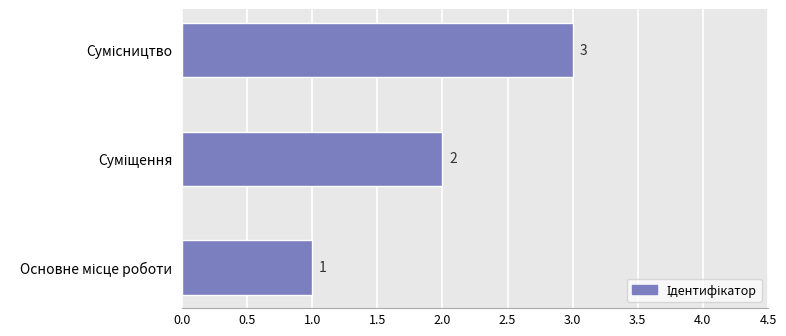

What is the sum of all values?

6